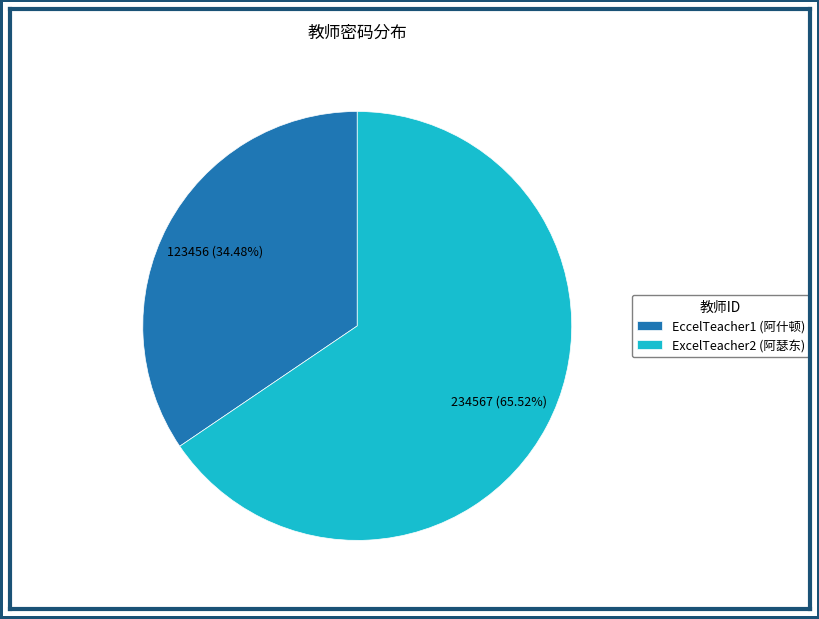

To the nearest percent, what is the average slice percentage?

50%